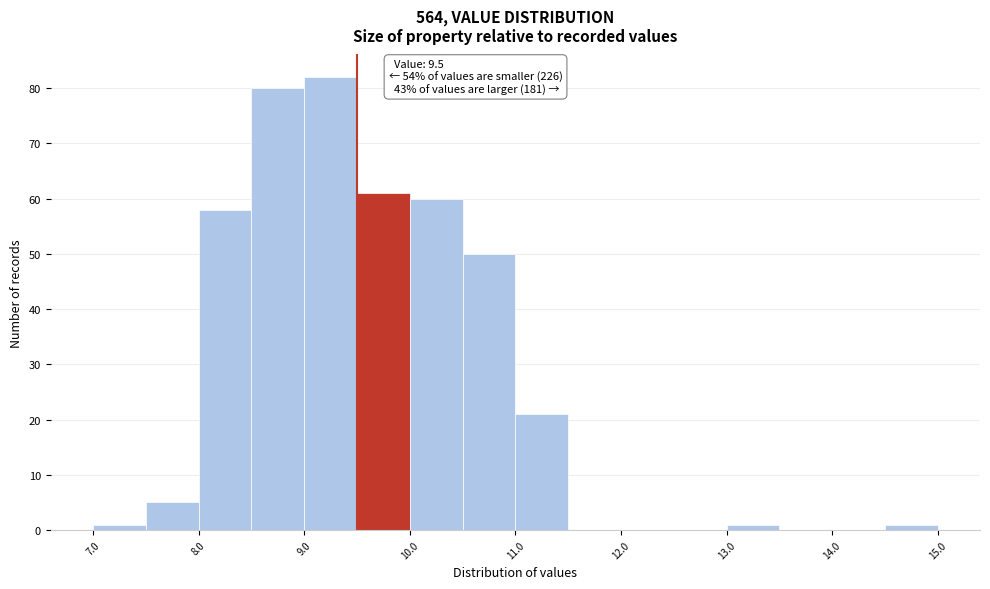

Which range on the x-axis has the tallest bar?

9.0 to 9.5